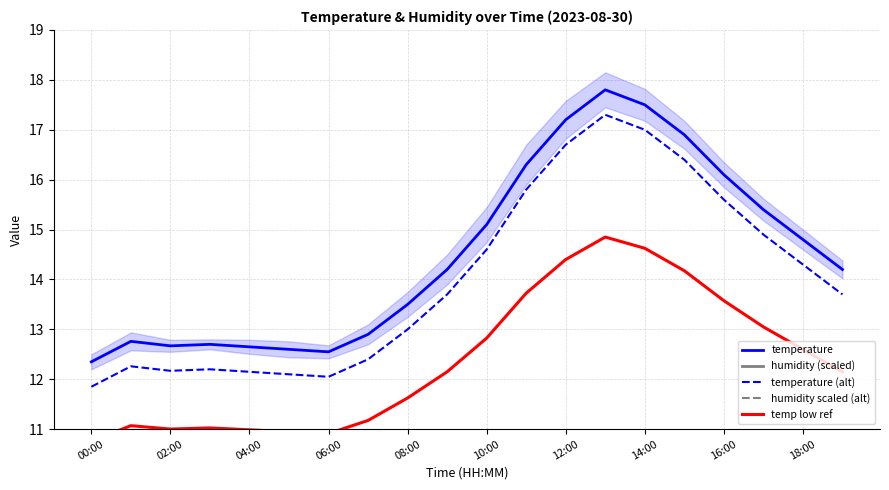

Count the number of categories in the chart.

20